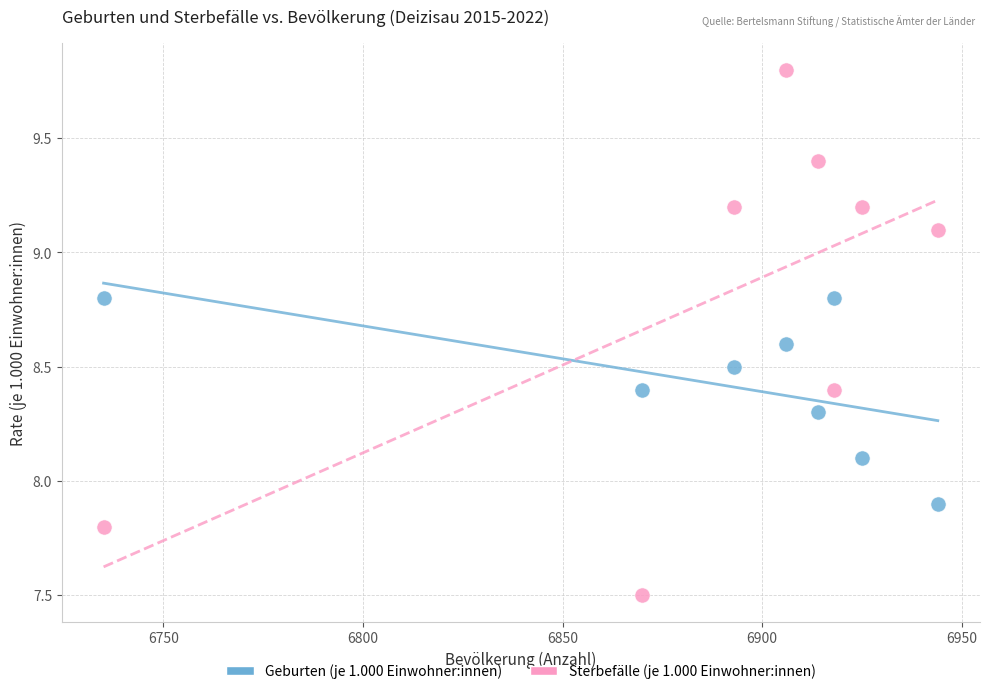

Across all data points, what is the range of X values (max minus min)?

209.0